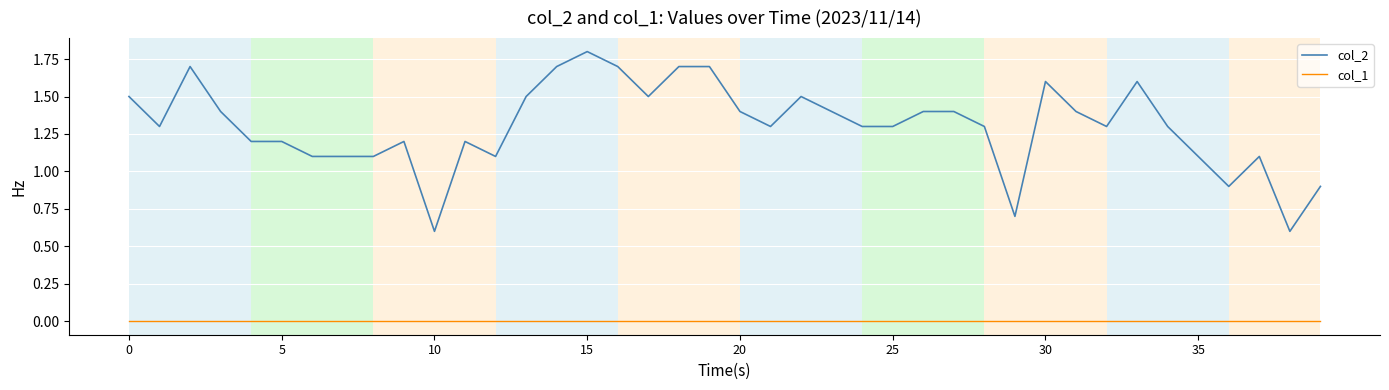

Which series has the largest total across all categories?

col_2